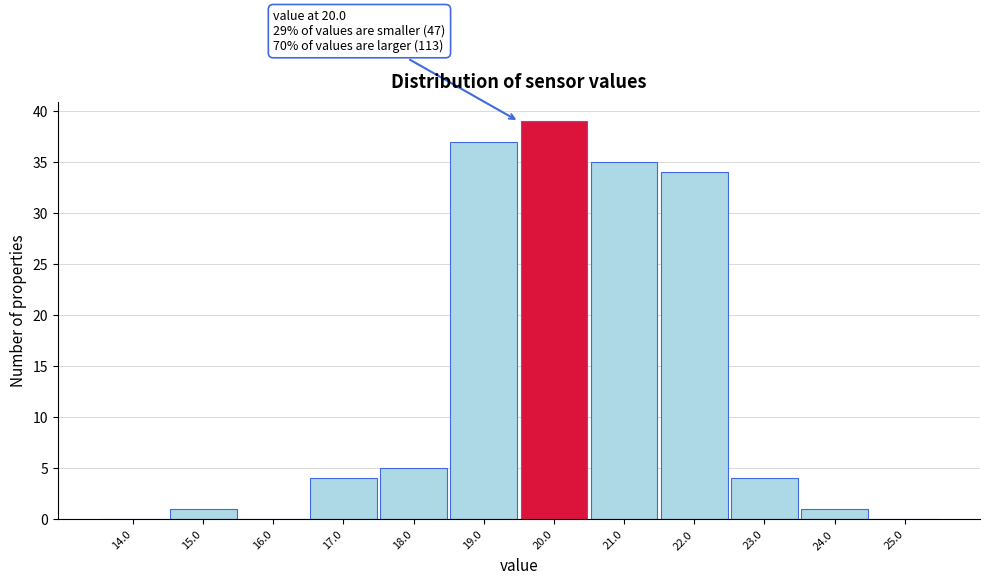

Reading right to left, transcribe all the data shown in this chart.

25.0=0	24.0=1	23.0=4	22.0=34	21.0=35	20.0=39	19.0=37	18.0=5	17.0=4	16.0=0	15.0=1	14.0=0